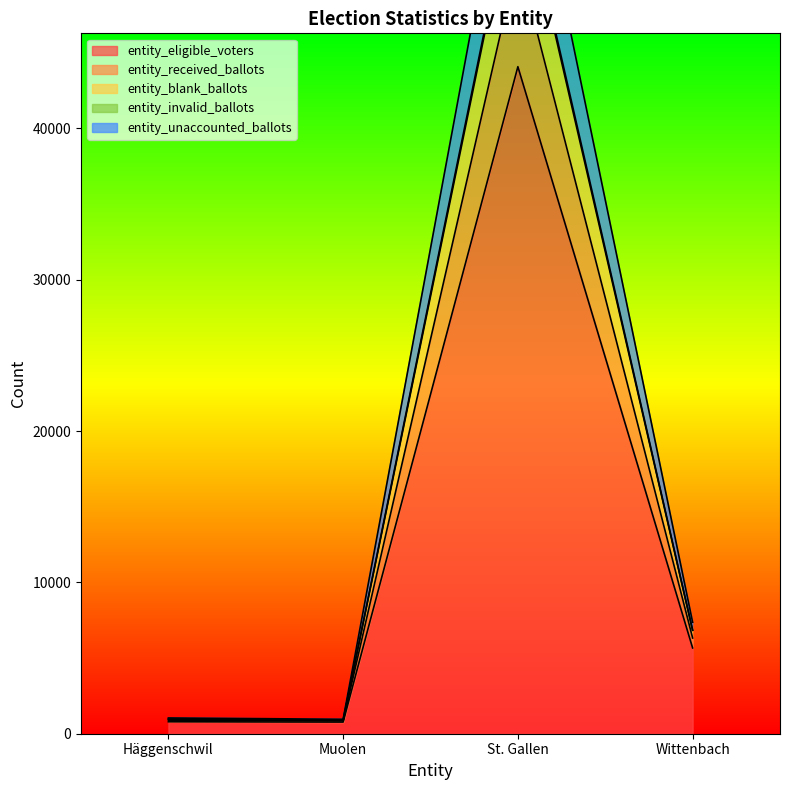

Which category has the lowest value in the entity_received_ballots series?

Muolen